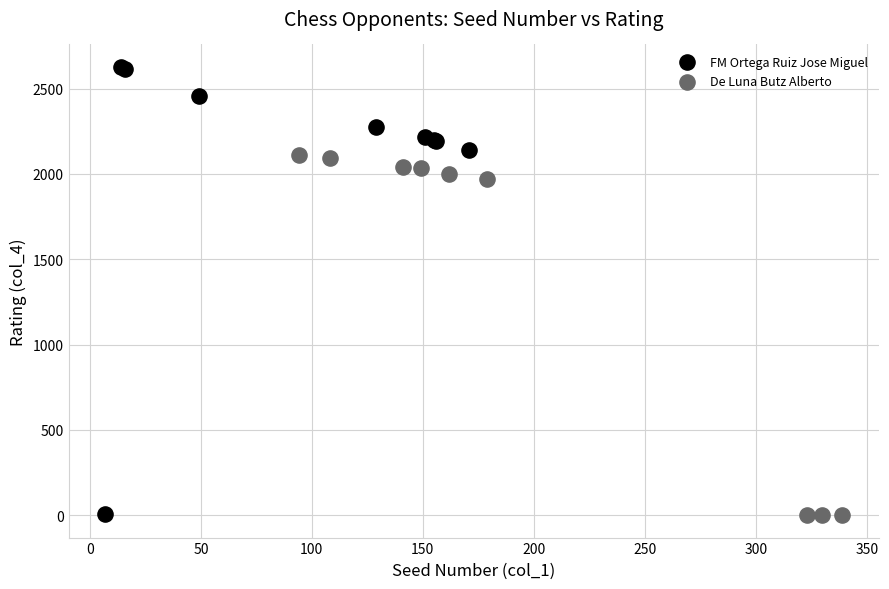

Which series has the widest spread of Y values?

FM Ortega Ruiz Jose Miguel